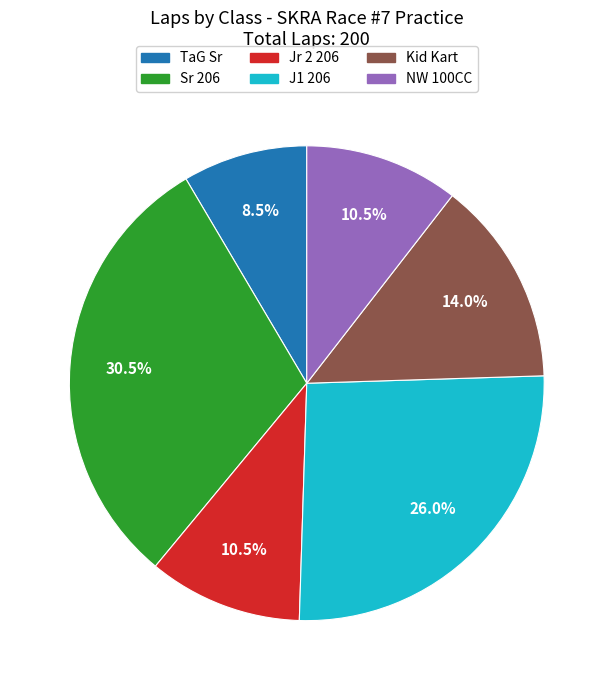

Is there any slice that represents more than half of the pie?

No